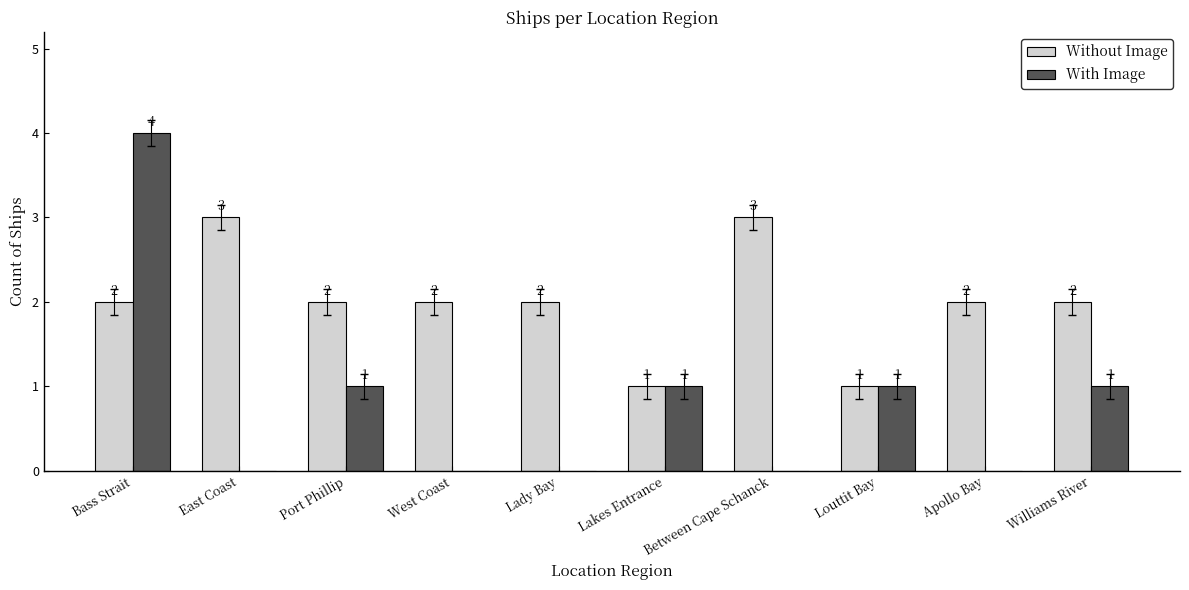

What is the maximum value for With Image?

4